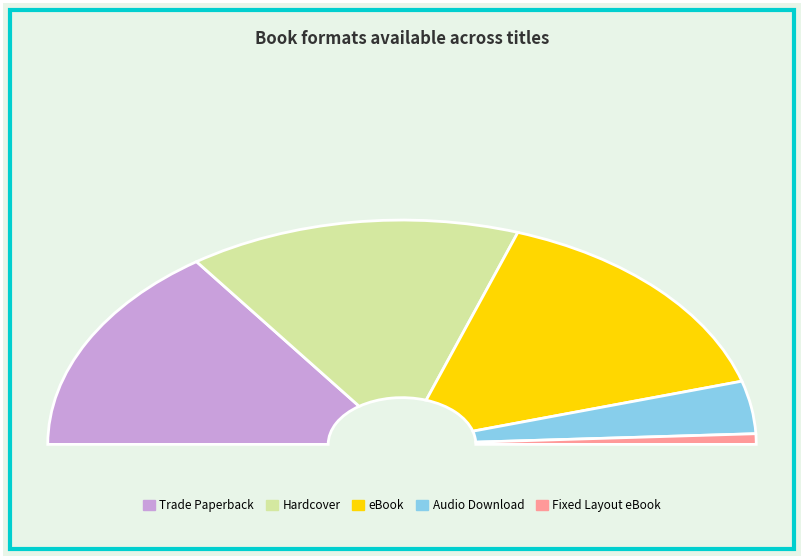

Does any single category account for the majority?

No